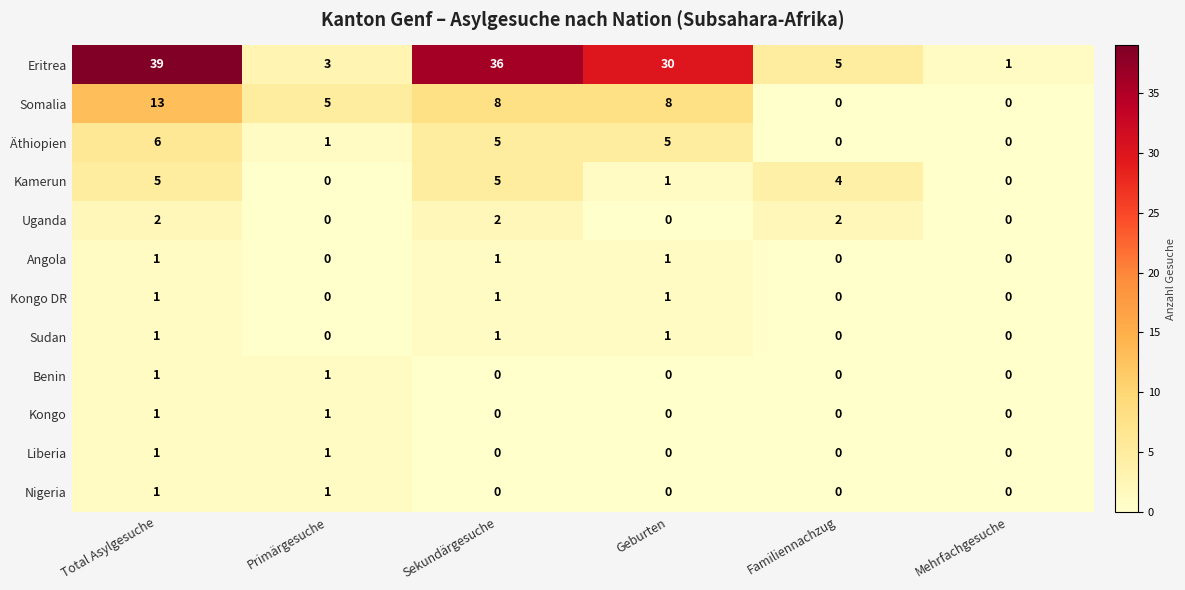

How many data points in Kongo are above 0?

2